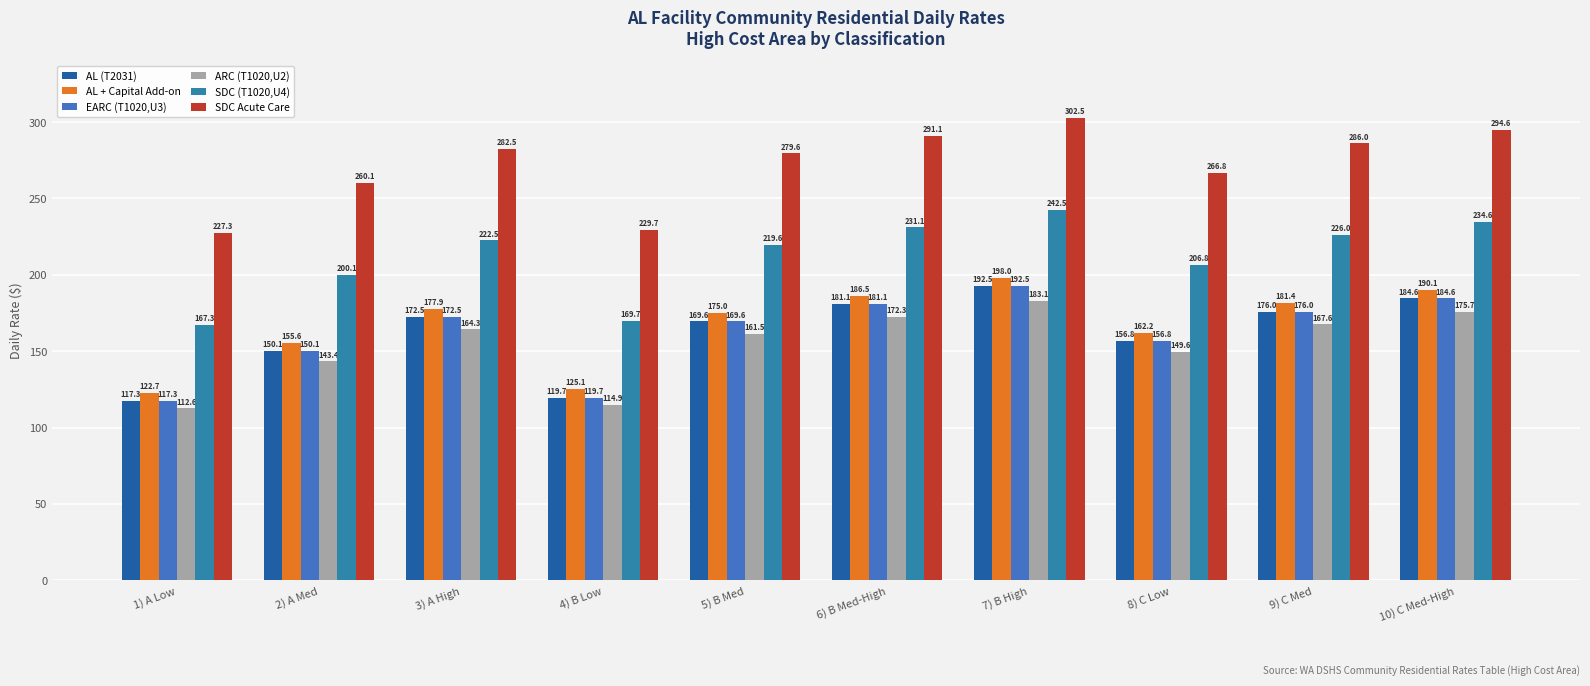

How many series are shown in this chart?

6